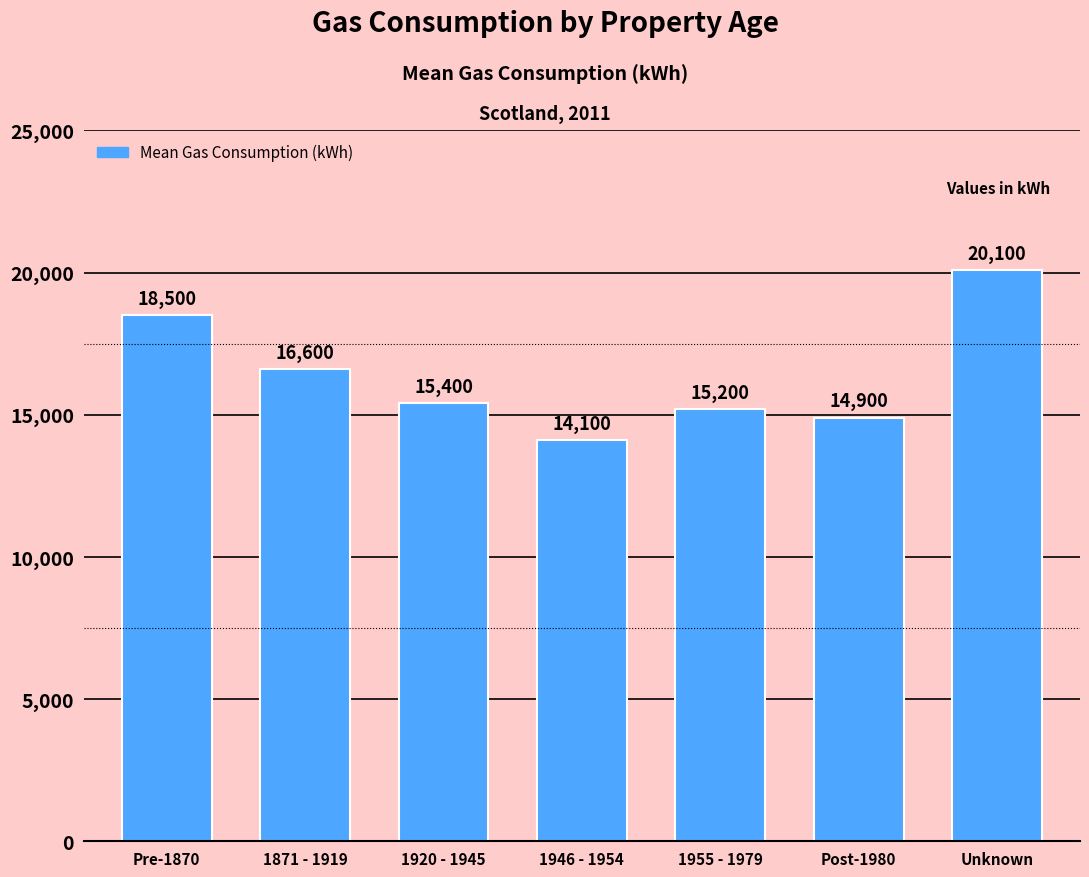

Is it true that the value at Unknown is 26557?

False